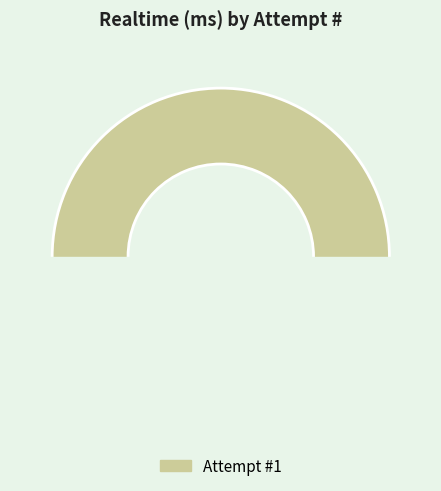

Does 1 account for over 50% of the chart?

Yes